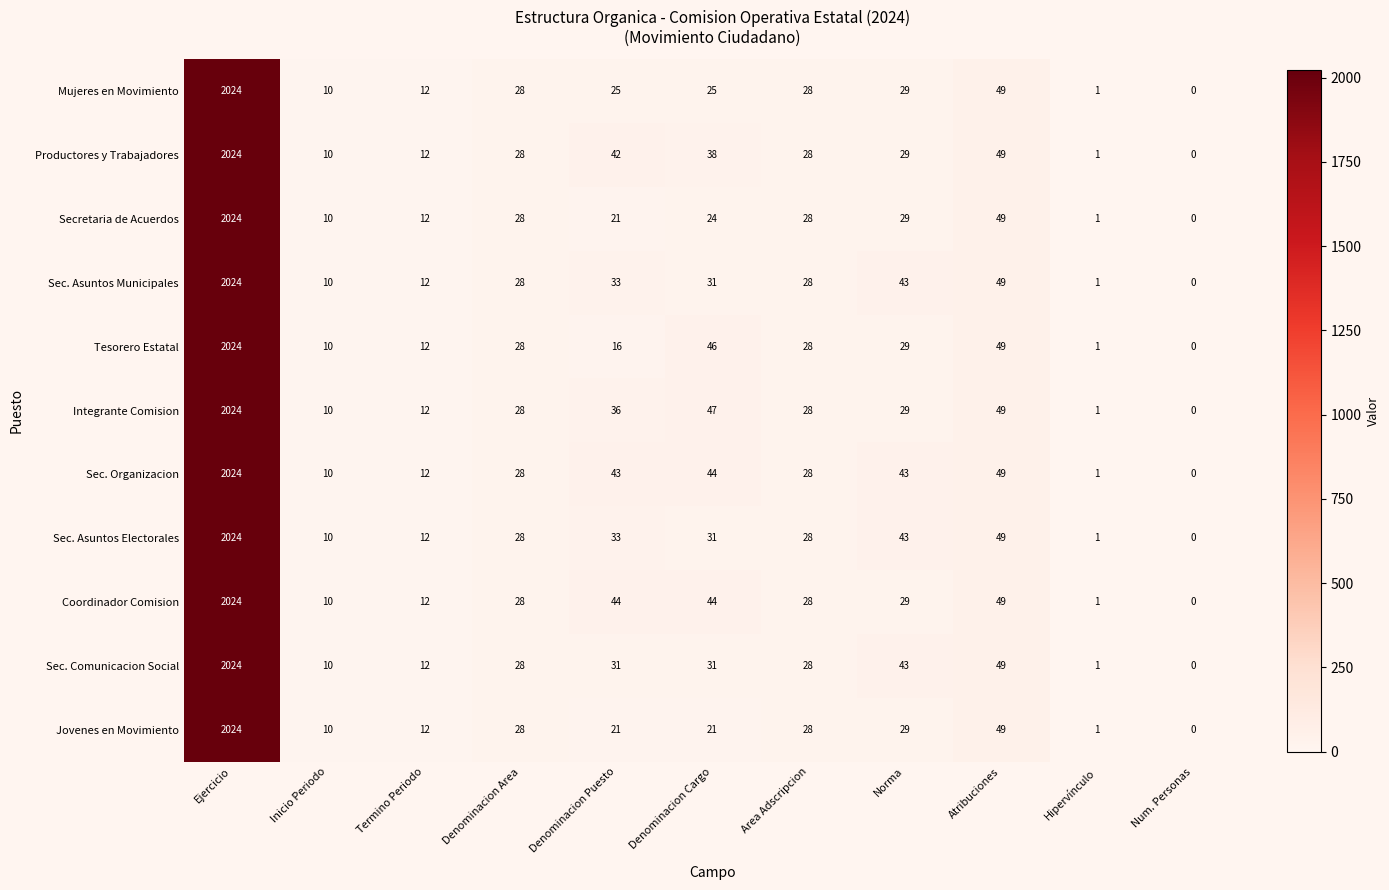

What is the total value across all series at Termino Periodo?

132